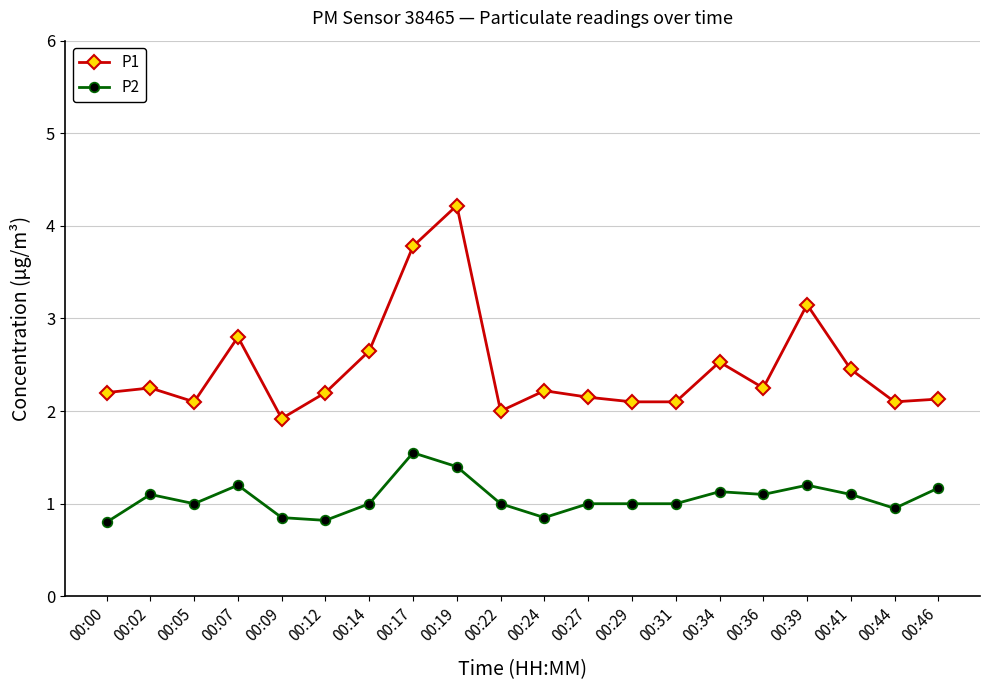

The value of P1 at 00:24 is 0.5. True or false?

False